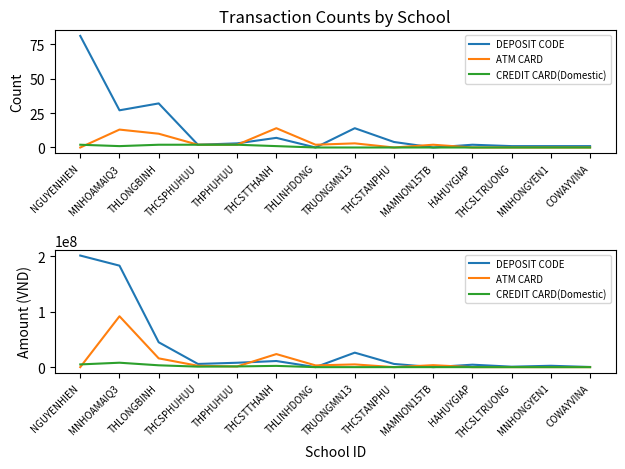

True or false: ATM CARD and DEPOSIT CODE intersect in this chart.

True